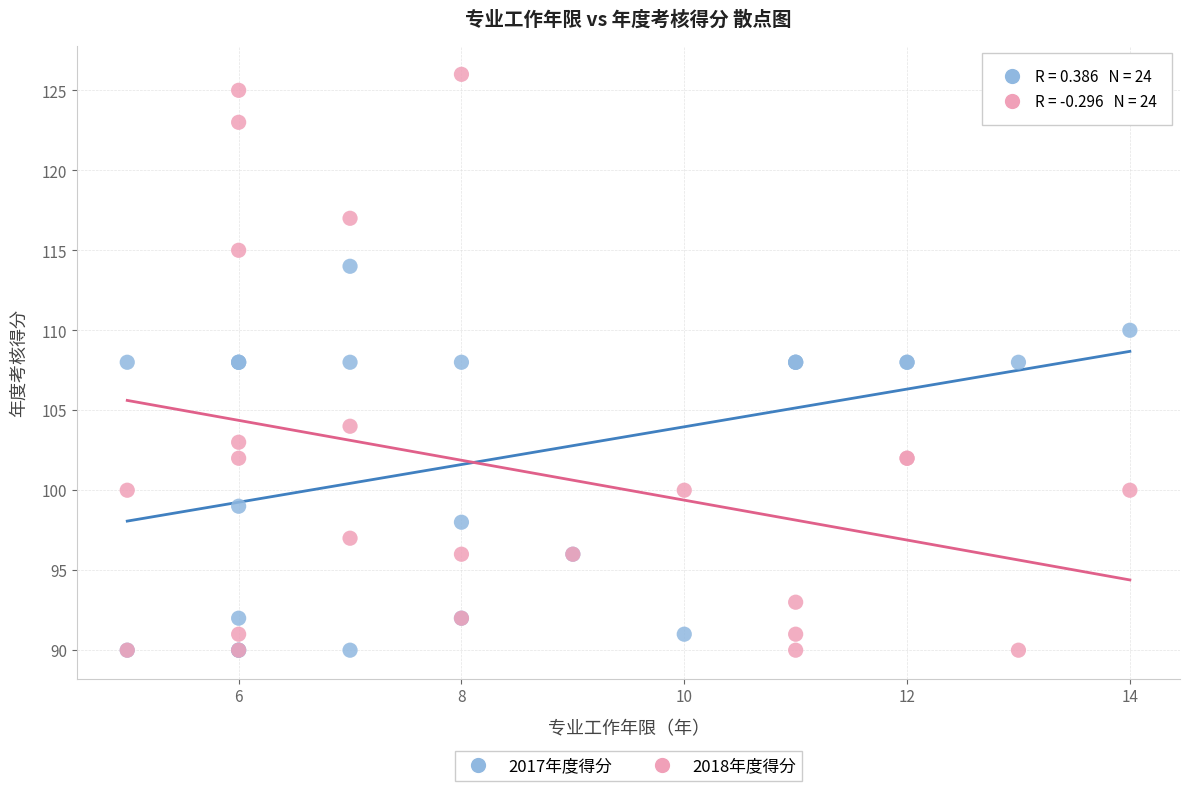

Which series contains the highest Y value?

2018年度得分